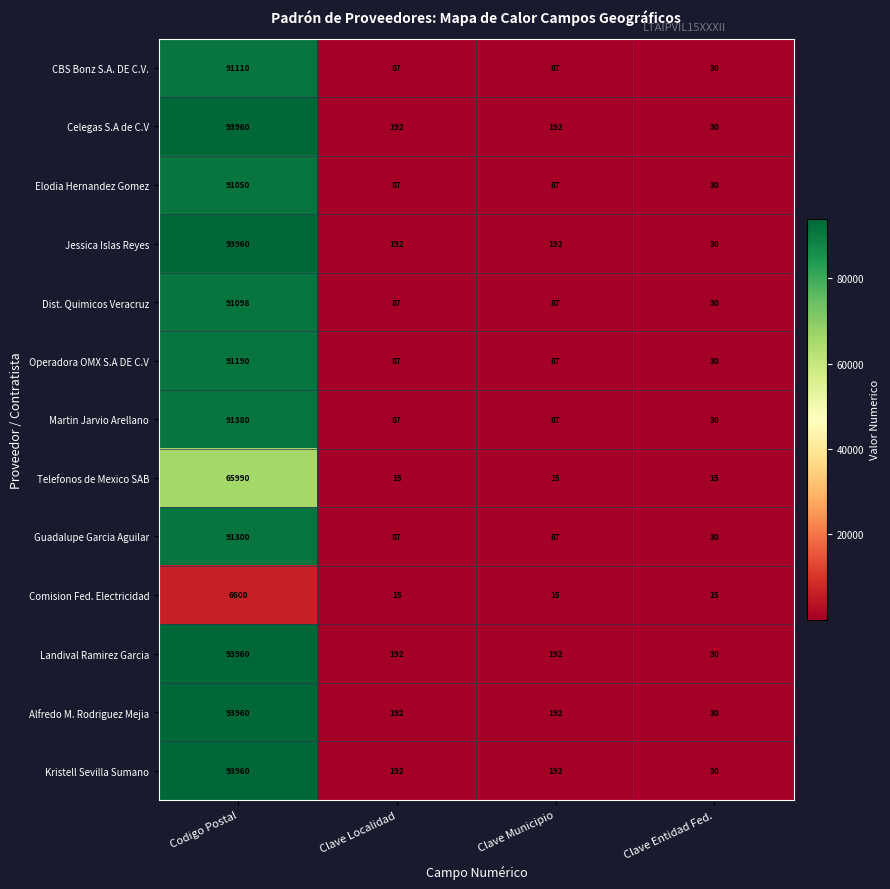

At which category is the sum across all series the highest?

Codigo Postal